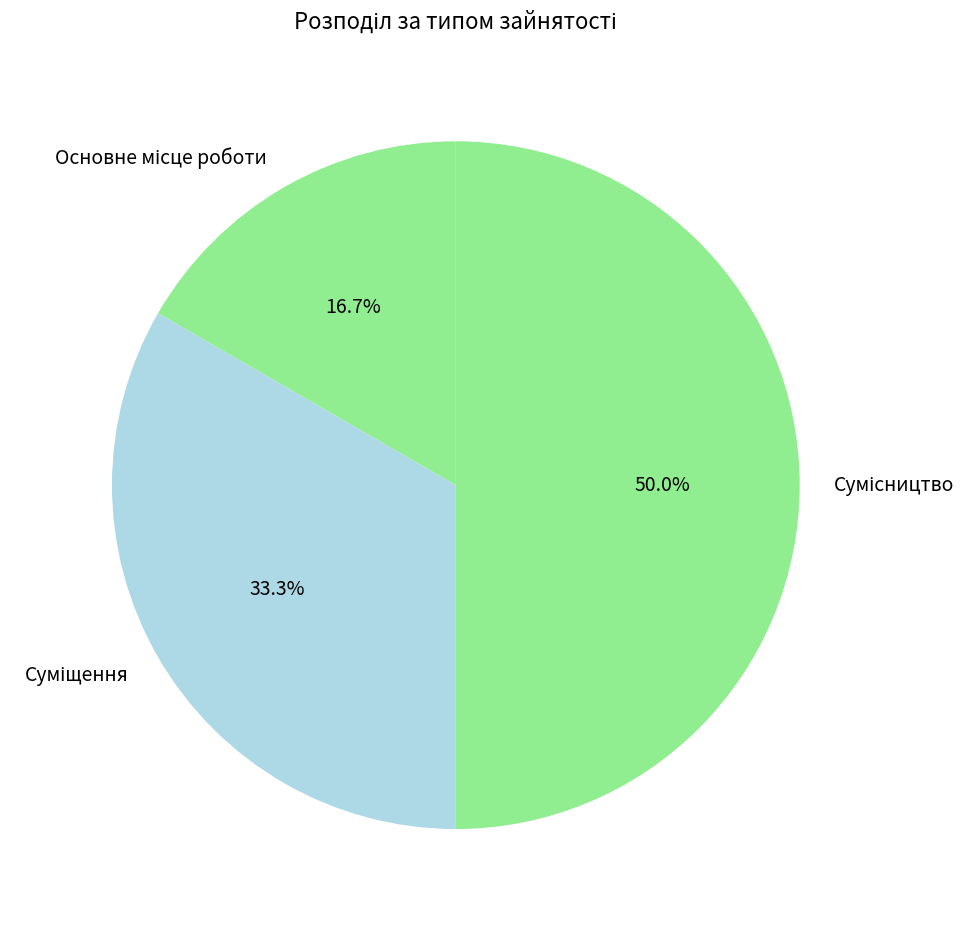

To the nearest percent, what is the difference between the Сумісництво and Суміщення slice percentages?

17%